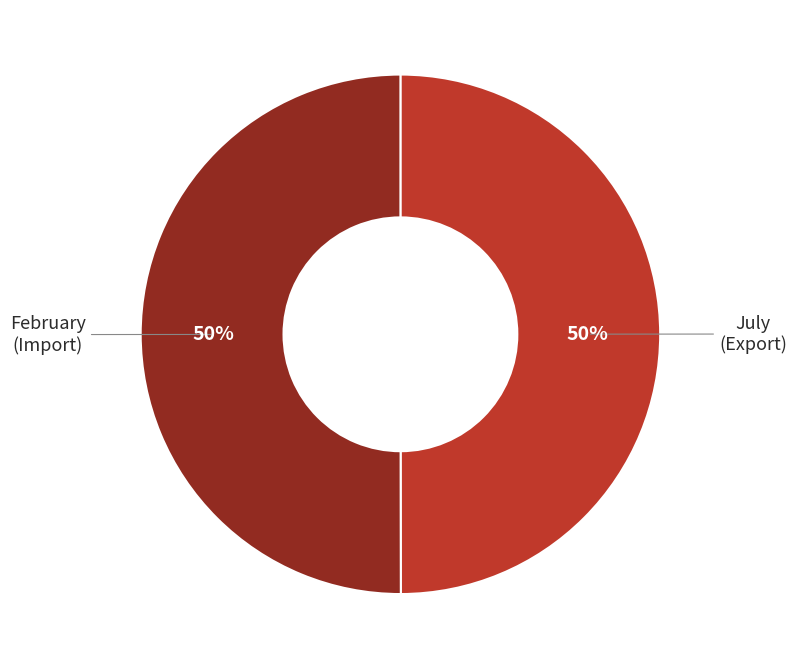

Do July and February together represent more than half of the pie?

Yes